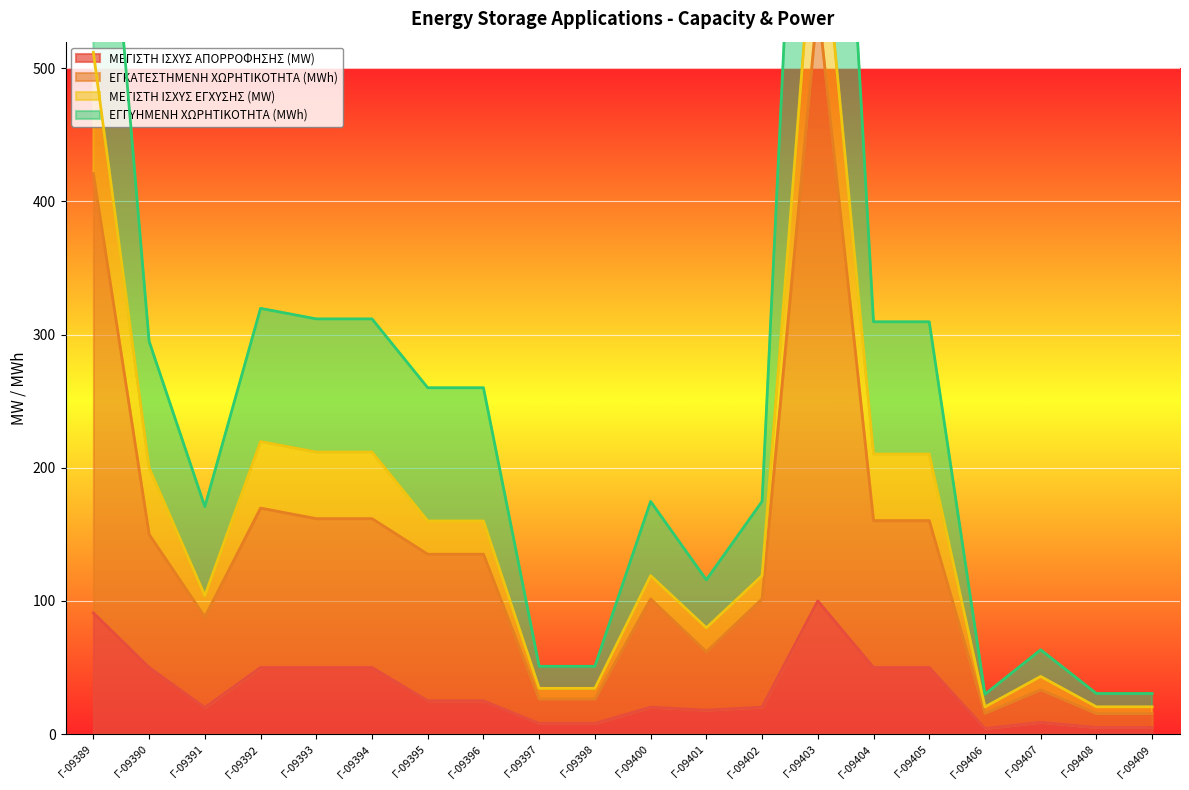

Is the value of ΕΓΓΥΗΜΕΝΗ ΧΩΡΗΤΙΚΟΤΗΤΑ (MWh) at Γ-09402 greater than the value of ΜΕΓΙΣΤΗ ΙΣΧΥΣ ΑΠΟΡΡΟΦΗΣΗΣ (MW) at Γ-09401?

Yes